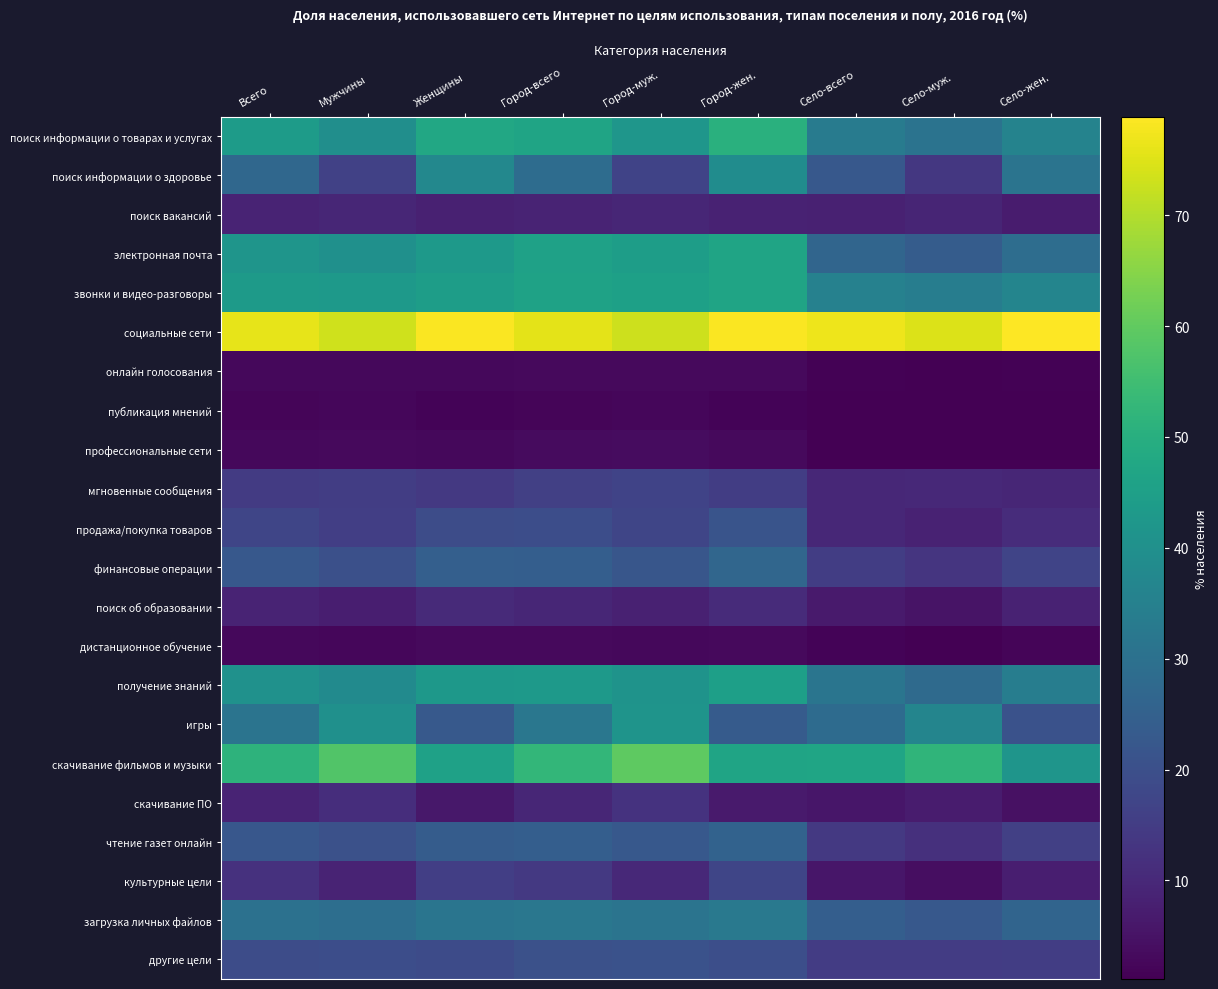

How many distinct data groups are displayed?

22